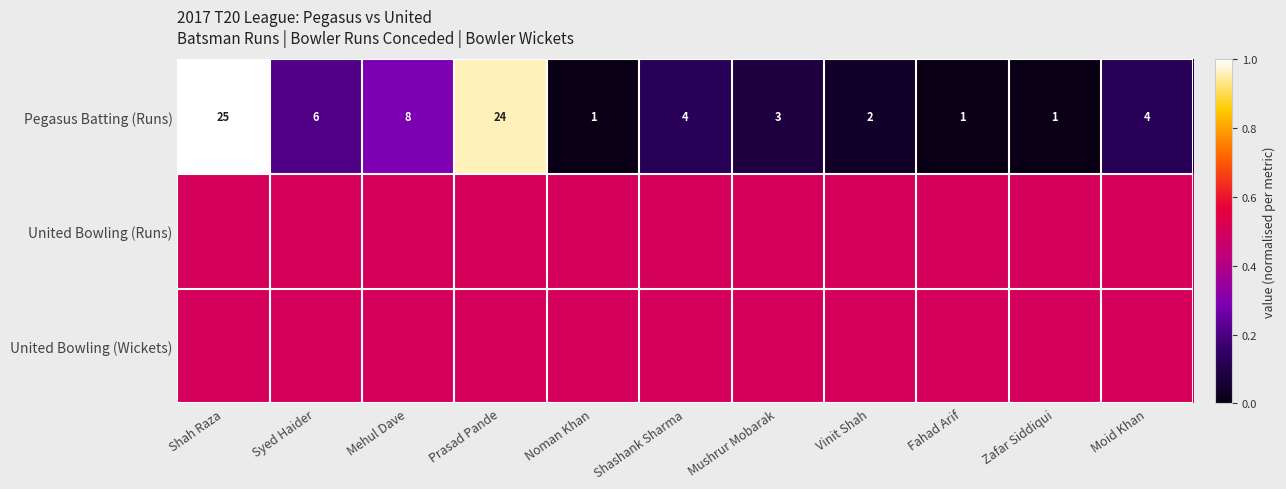

At how many categories does at least one series exceed 0?

11